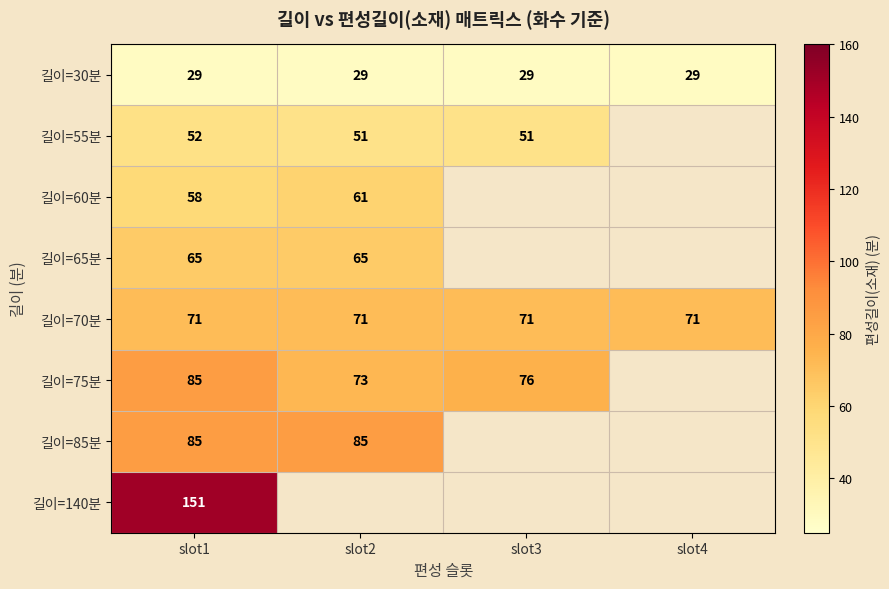

Is the value of 길이=30분 at slot2 greater than the value of 길이=55분 at slot3?

No